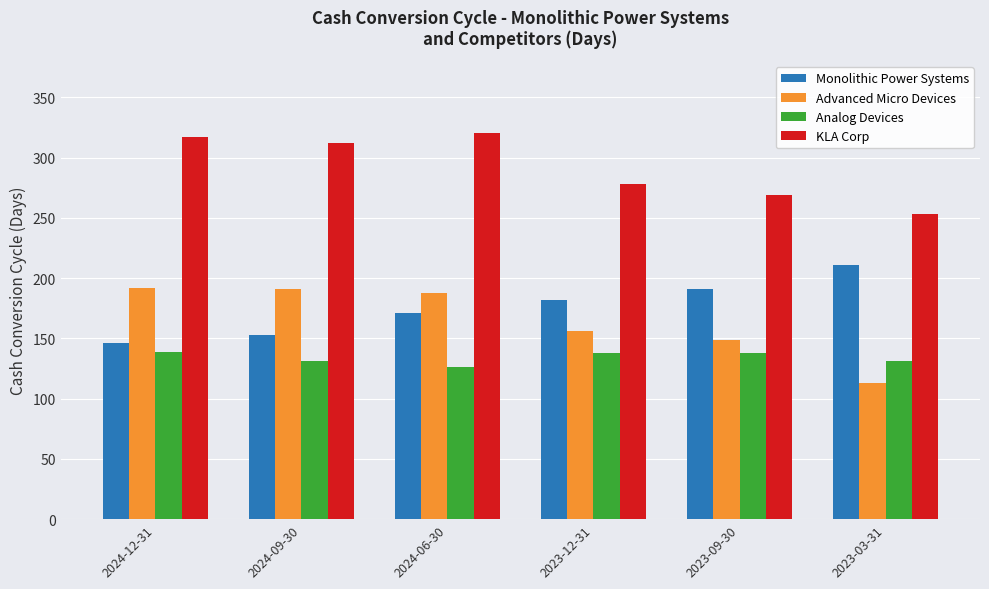

True or false: Analog Devices has a value of 76 at 2024-06-30.

False